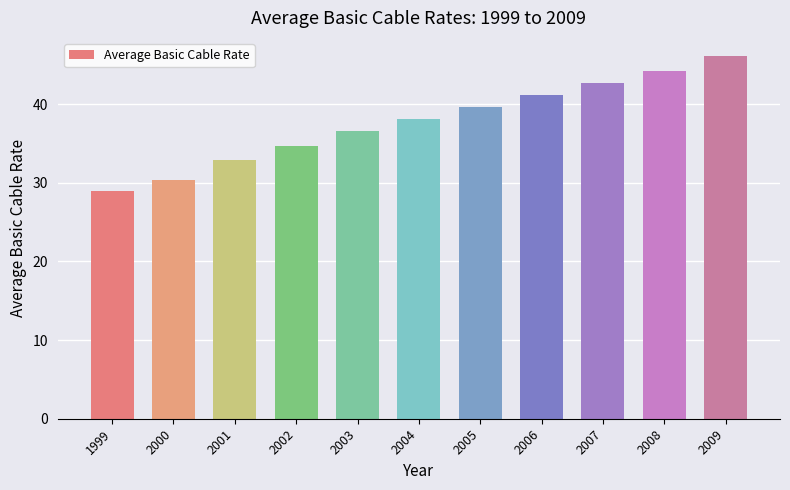

Are the bars horizontal?

No